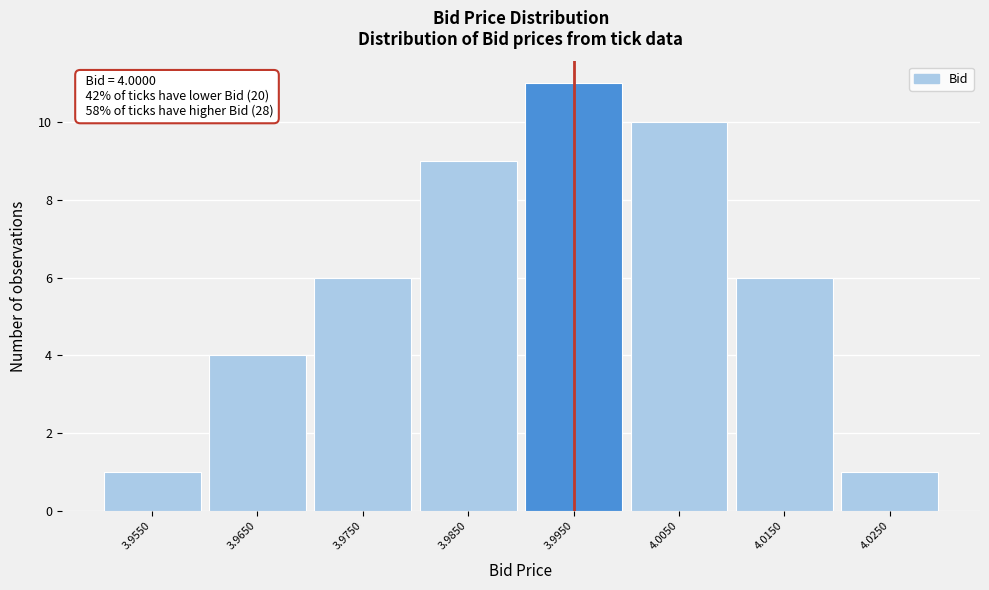

Reading right to left, transcribe all the data shown in this chart.

1	6	10	11	9	6	4	1